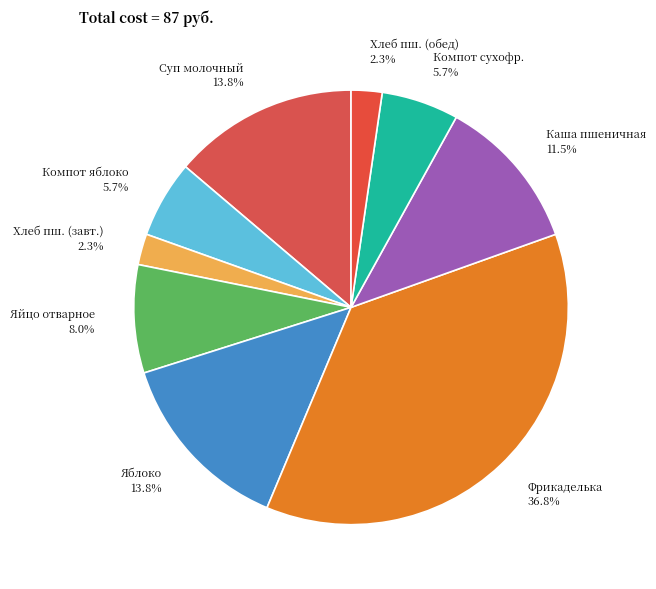

Which has a higher value, Суп молочный 13.8% or Компот яблоко 5.7%?

Суп молочный 13.8%